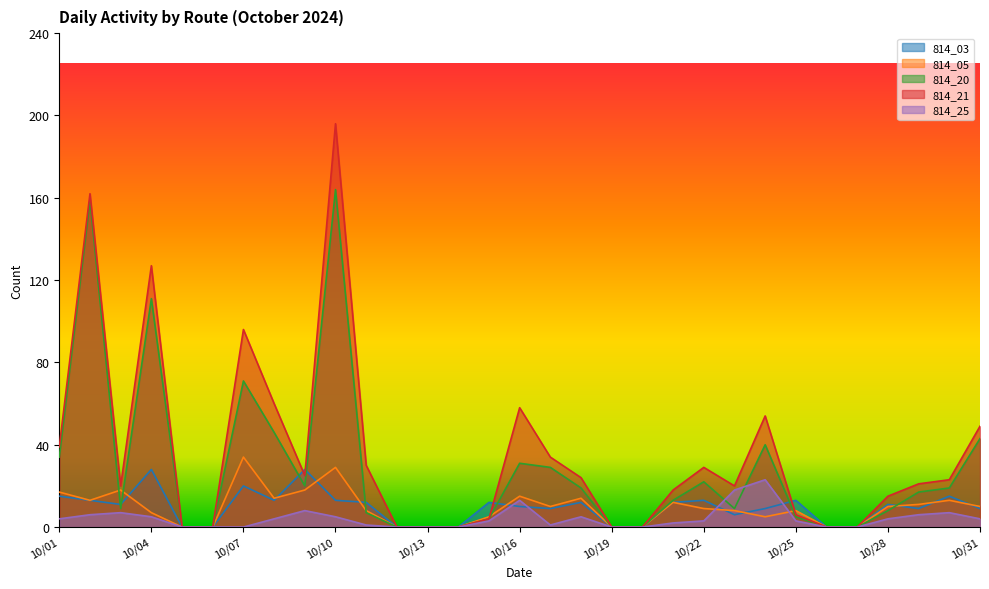

True or false: 814_21 and 814_25 intersect in this chart.

False